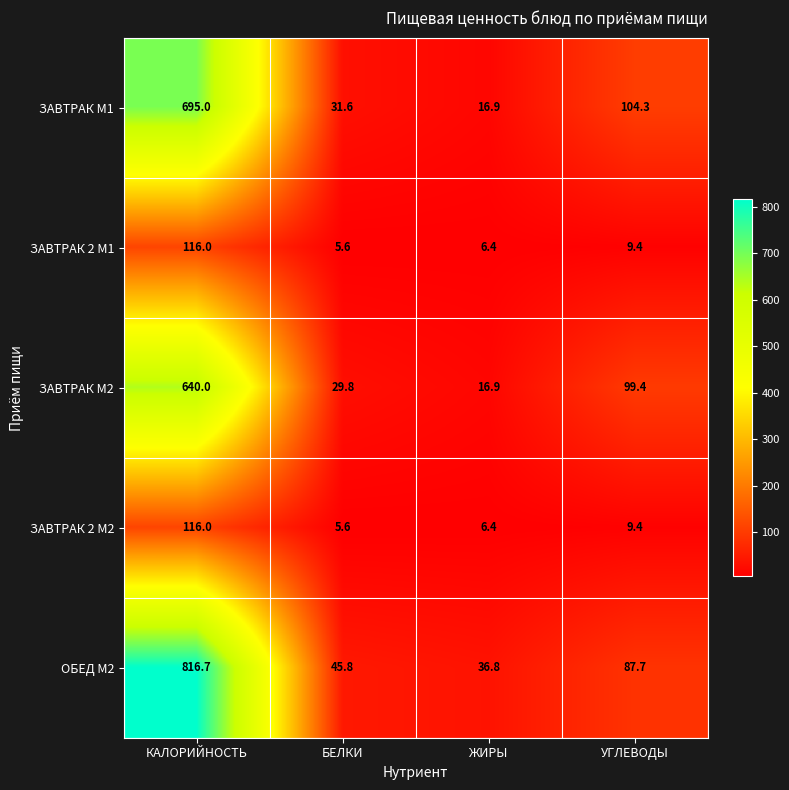

The value of ОБЕД М2 at КАЛОРИЙНОСТЬ is 1200.4. True or false?

False